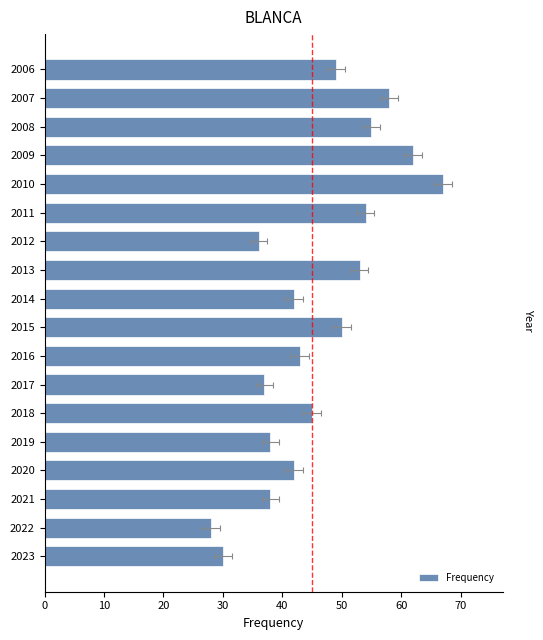

What is the maximum value shown in the chart?

67